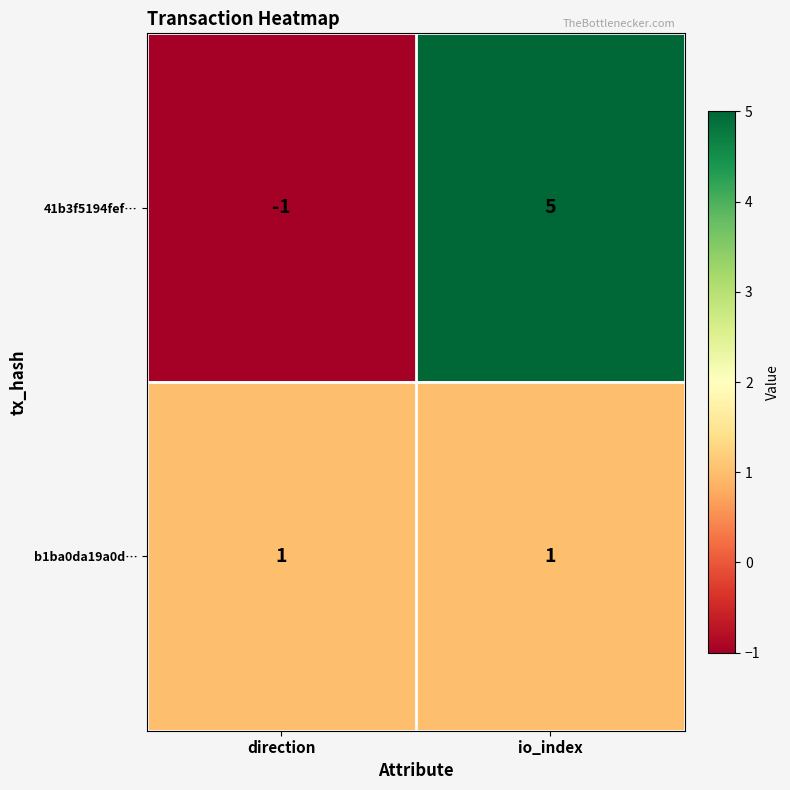

Reading left to right, list all the values displayed in this chart.

41b3f5194fef…: direction=-1	io_index=5
b1ba0da19a0d…: direction=1	io_index=1